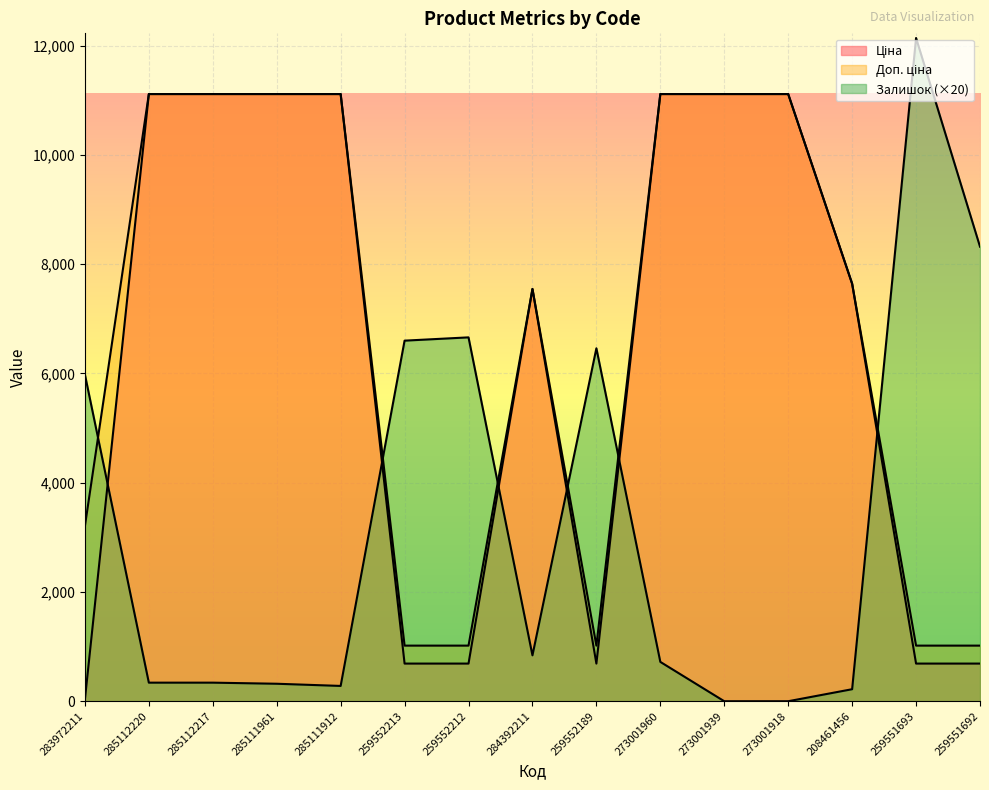

The Доп. ціна series shows 7641.9 at 208461456. True or false?

True